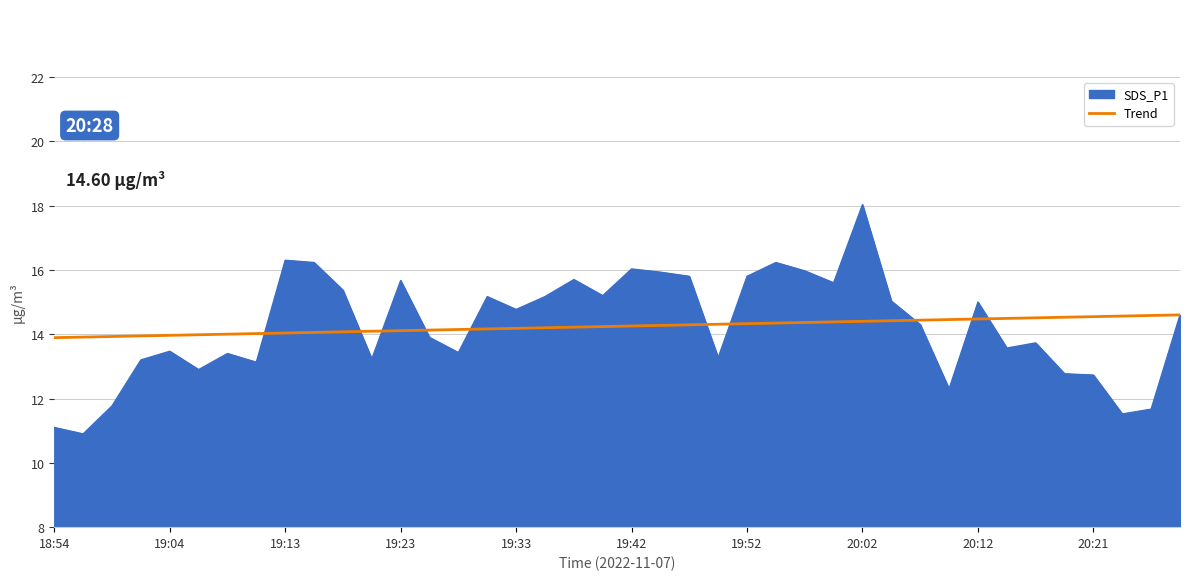

Rank the series by their maximum value, from lowest to highest.

Trend, SDS_P1